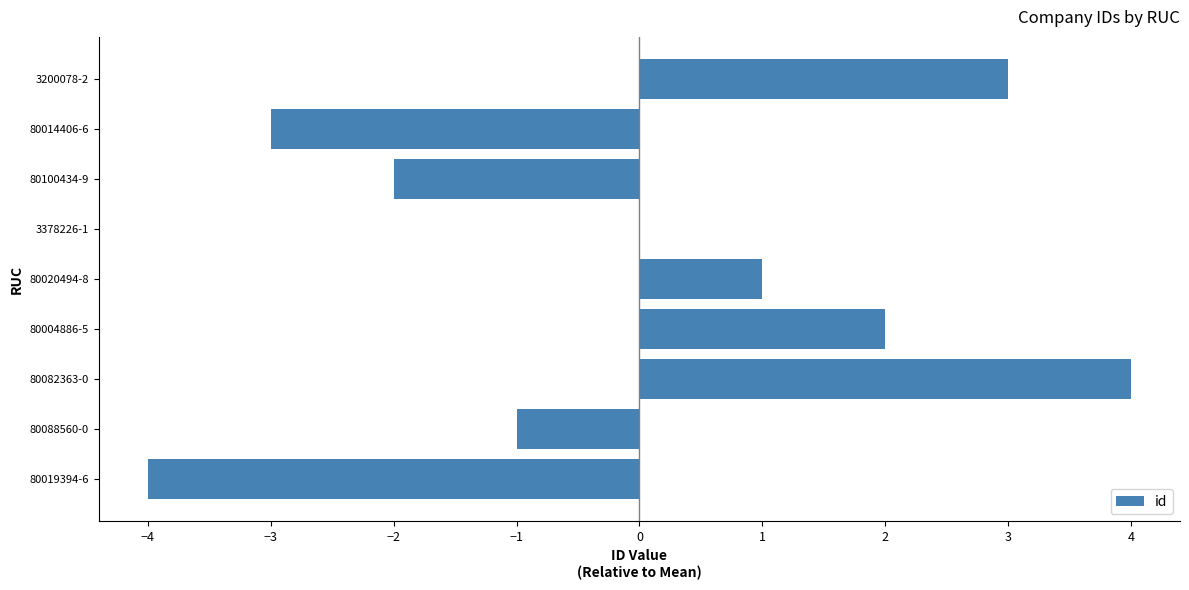

The value at 80100434-9 is -1. True or false?

False